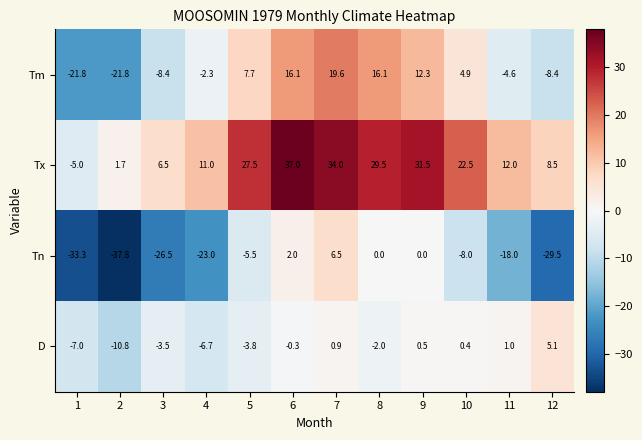

What is the total value across all series at 8?

43.6